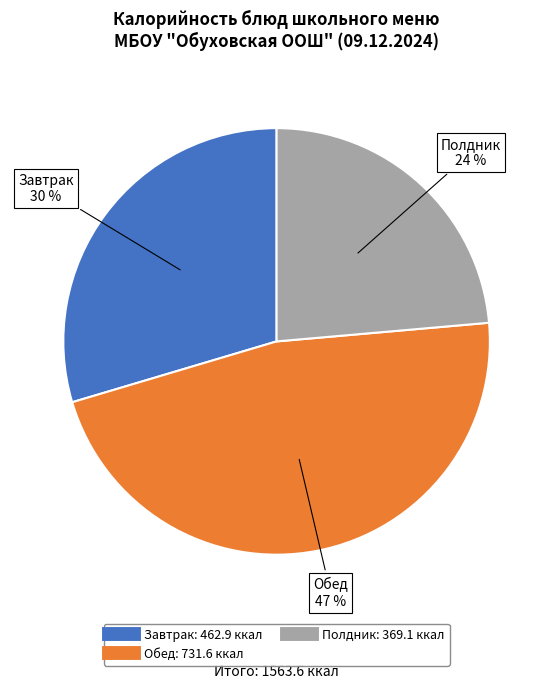

Is there a majority slice in this chart?

No